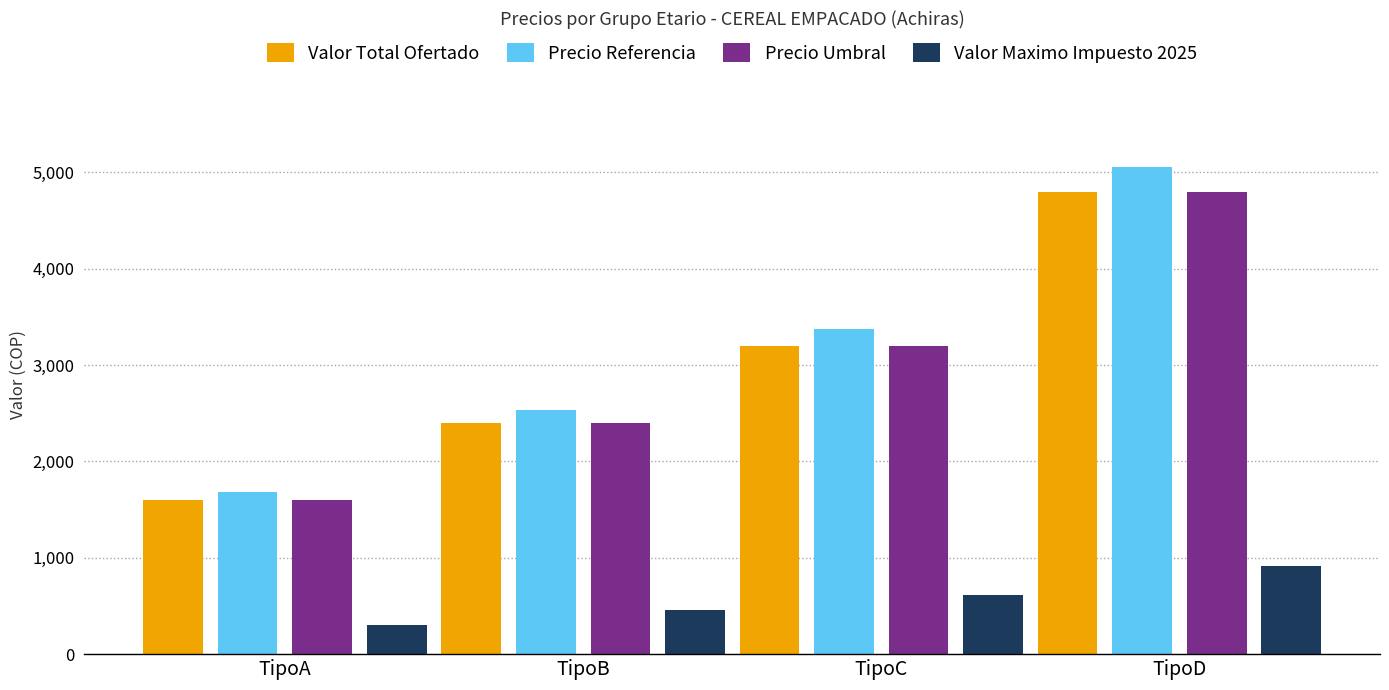

The Precio Referencia series shows 3369.7 at TipoC. True or false?

True